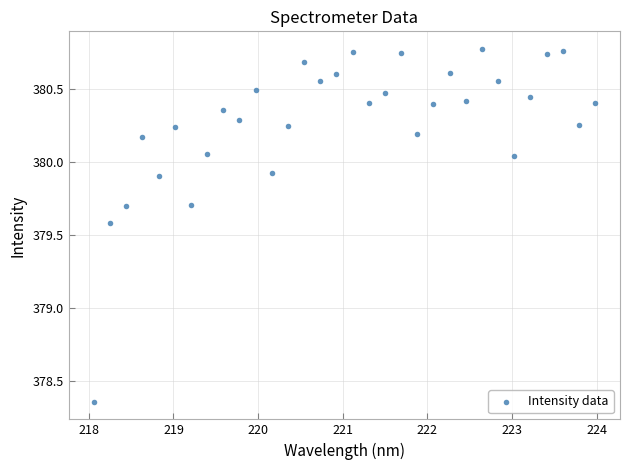

What Y value in the scatter plot is closest to 379?

379.6